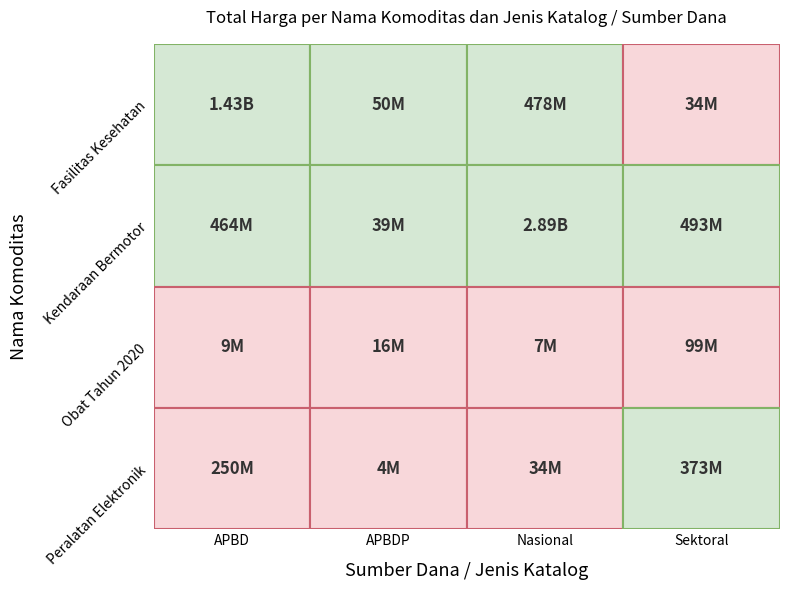

What is the difference between the highest and lowest values at 0?

1416687900